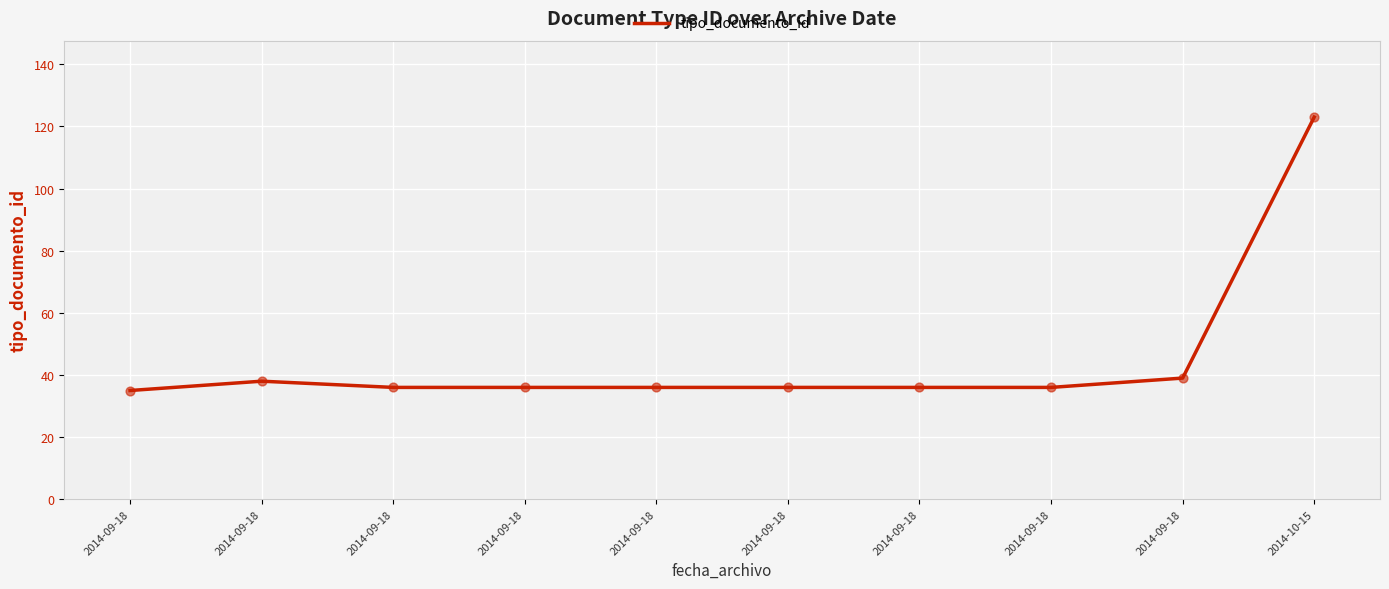

Is this an area chart (filled region under the line)?

No